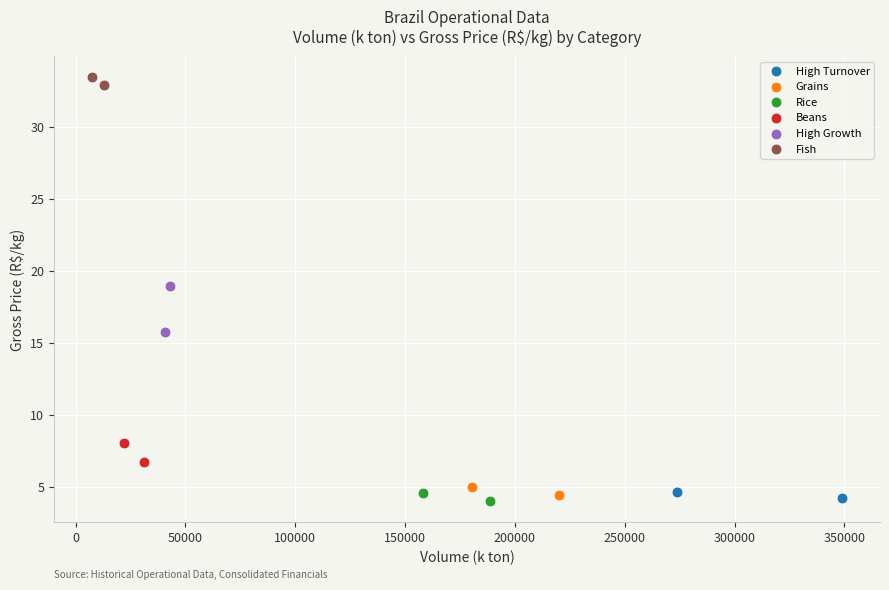

What are all the series names shown in the legend?

High Turnover, Grains, Rice, Beans, High Growth, Fish